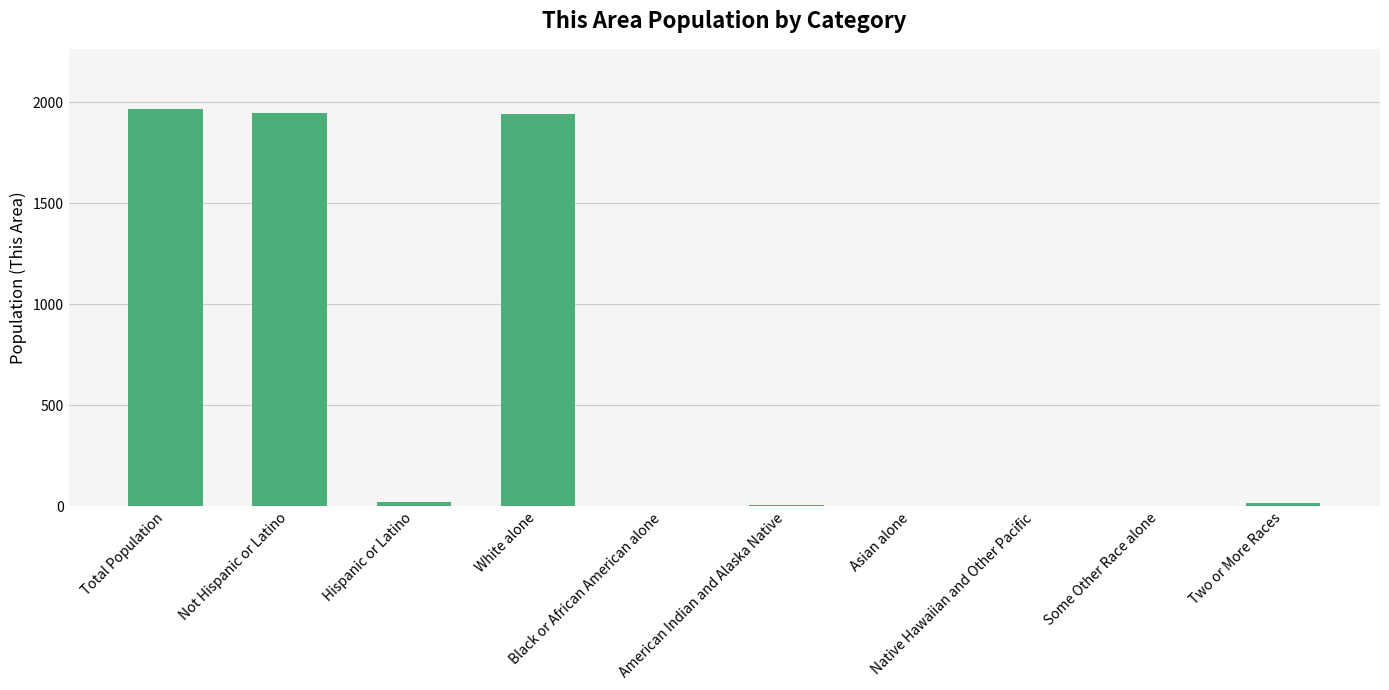

What is the change in value from Native Hawaiian and Other Pacific to Some Other Race alone?

+1